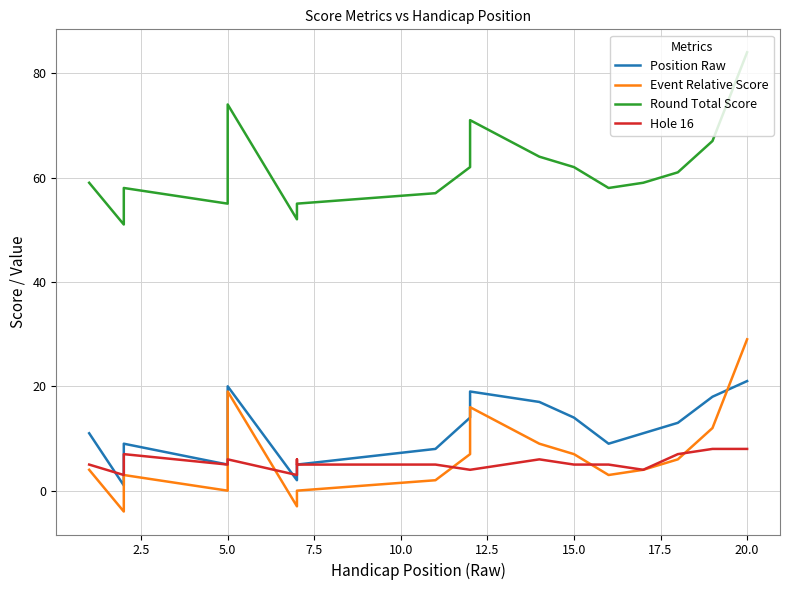

What are all the series names shown in the legend?

Position Raw, Event Relative Score, Round Total Score, Hole 16